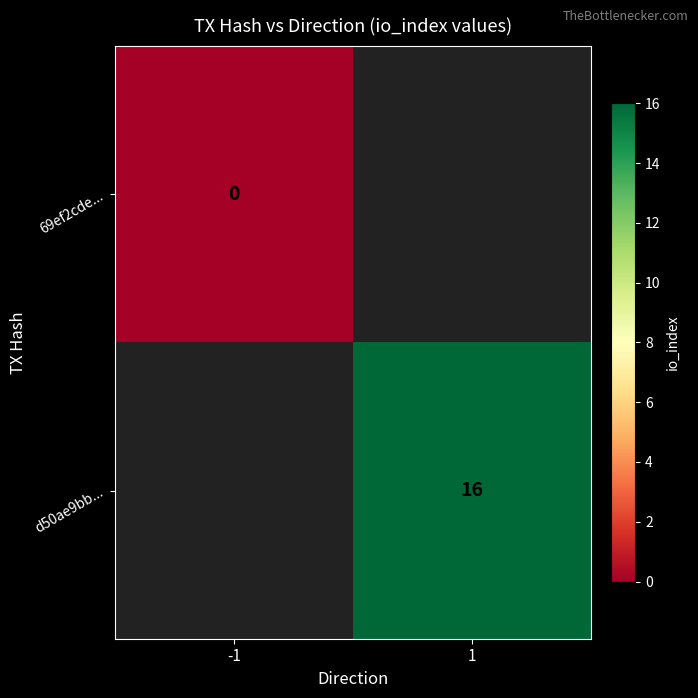

What is the maximum value shown in the chart?

16.0